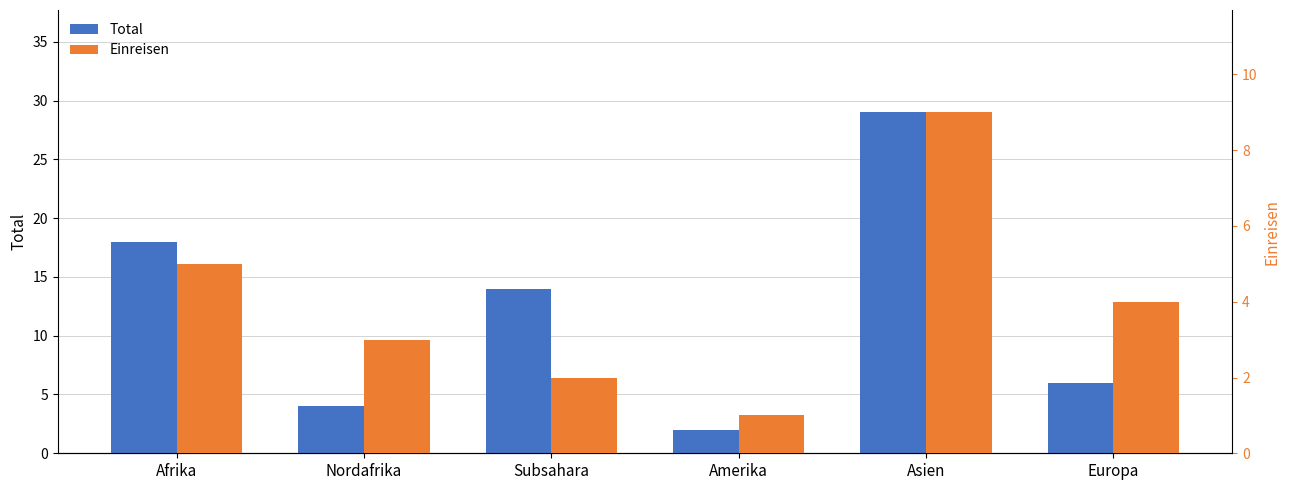

Read the Einreisen value at Amerika.

1